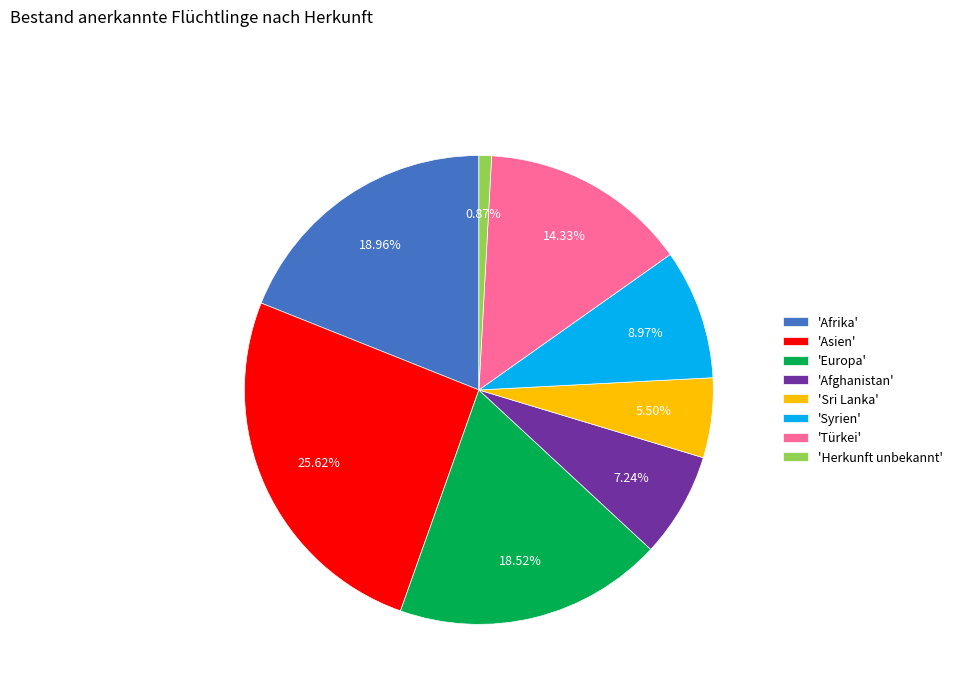

How many slices are in this pie chart?

8